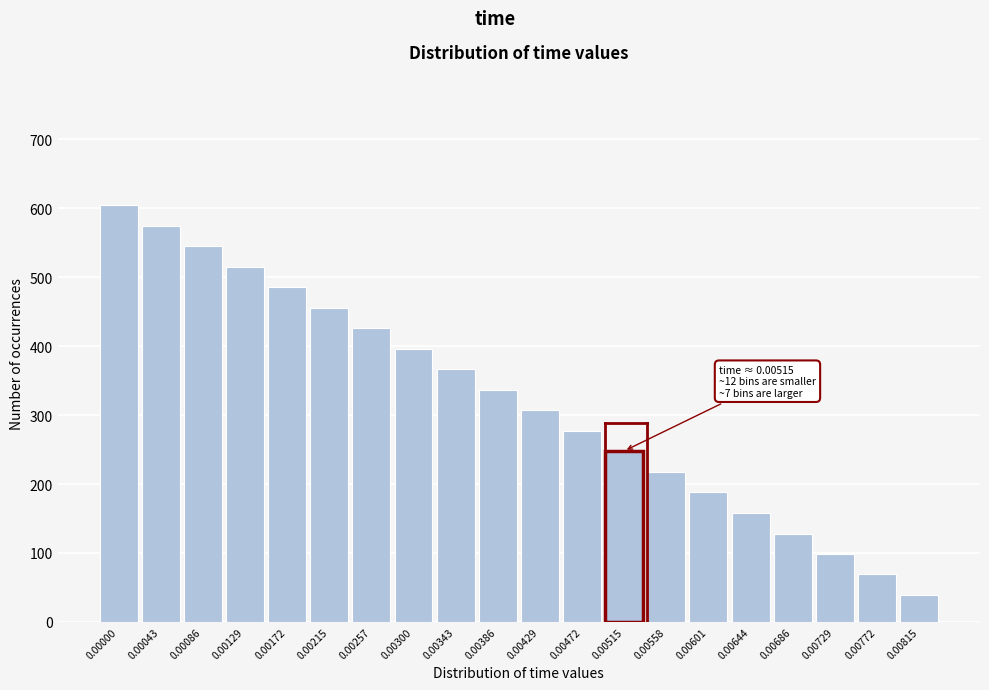

Reading left to right, list all the values displayed in this chart.

605	575	545	515	486	456	426	396	367	337	307	277	248	218	188	158	128	99	69	39